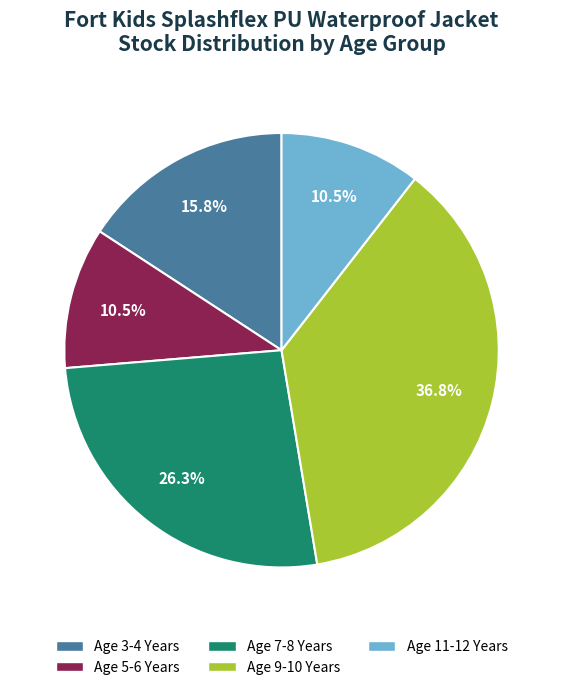

Which category has the biggest portion of the pie?

Age 9-10 Years